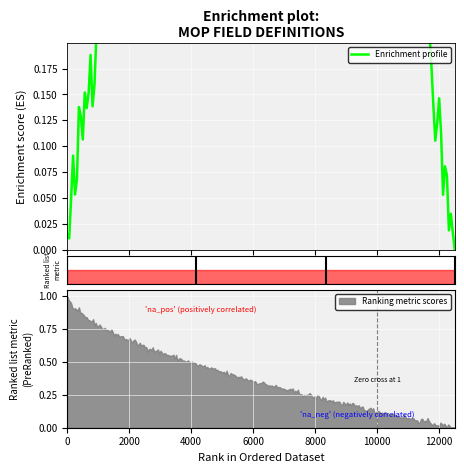

True or false: Base Min and Min intersect in this chart.

False